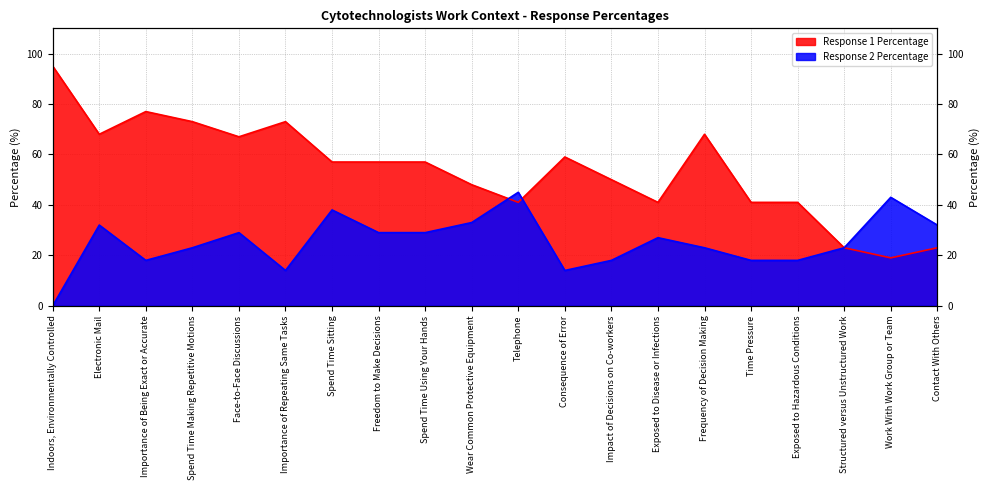

What is the difference between the maximum and minimum values in the Response 1 Percentage series?

76